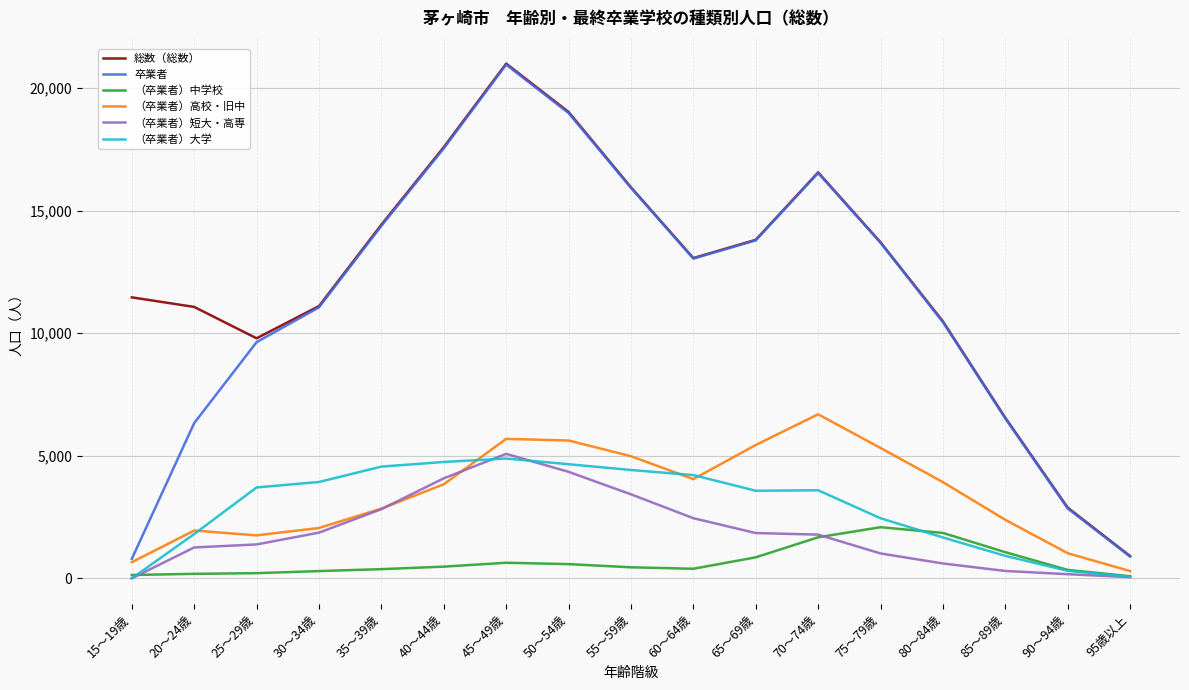

At which category does （卒業者）高校・旧中 reach its first local valley?

25～29歳